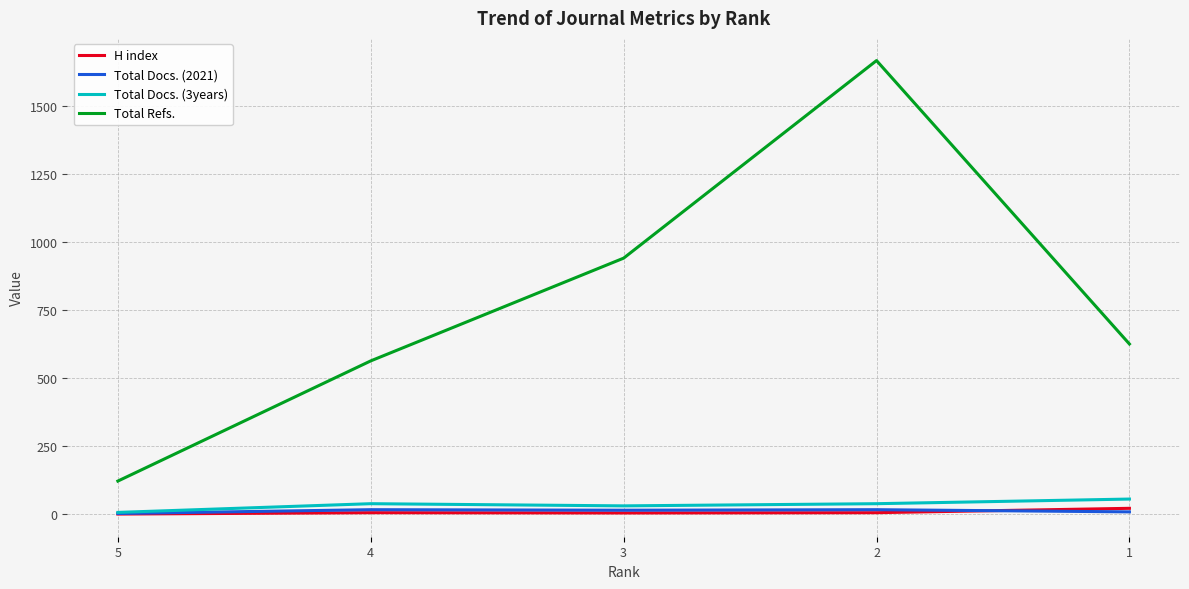

True or false: Total Refs. and Total Docs. (2021) cross at least once.

False